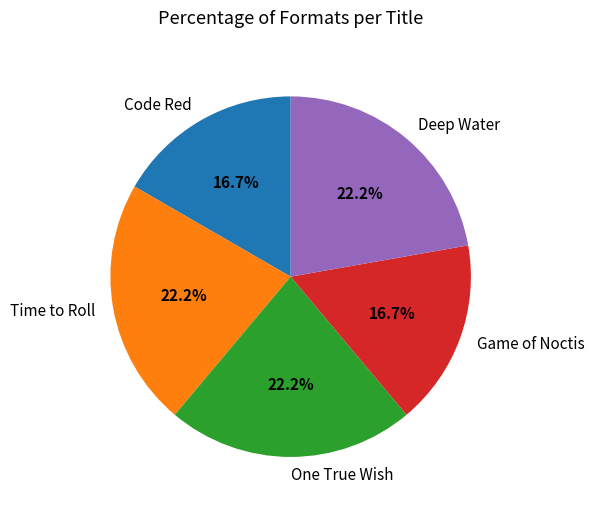

Is there a majority slice in this chart?

No